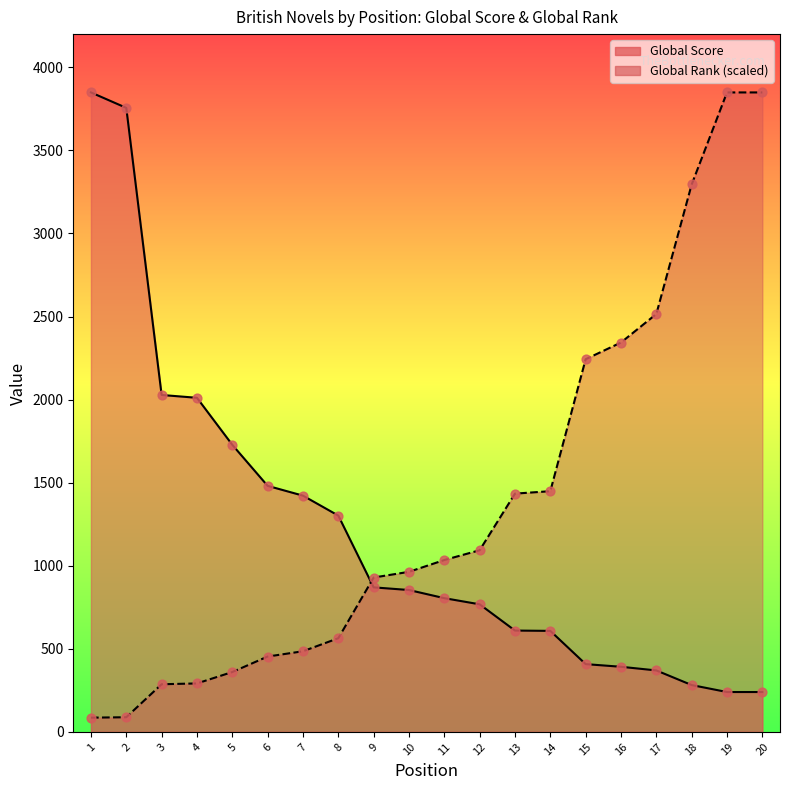

At which category is the sum across all series the highest?

19